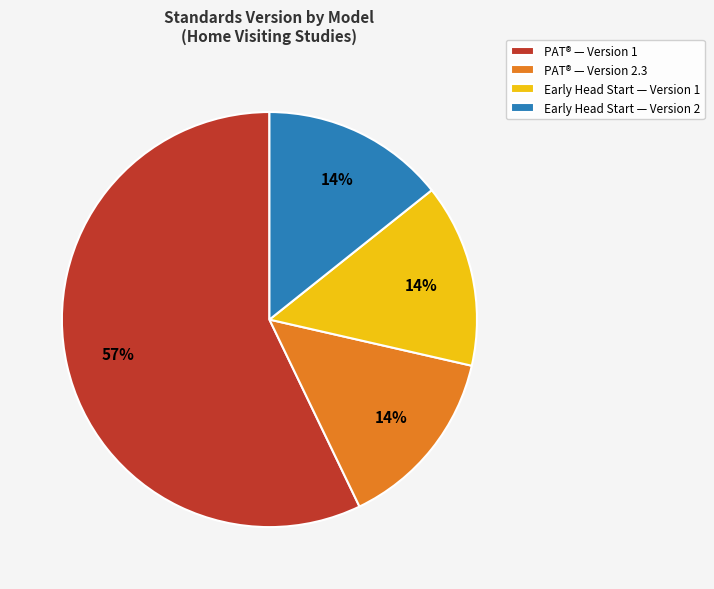

True or false: Early Head Start — Version 1 accounts for 2% of the total.

False